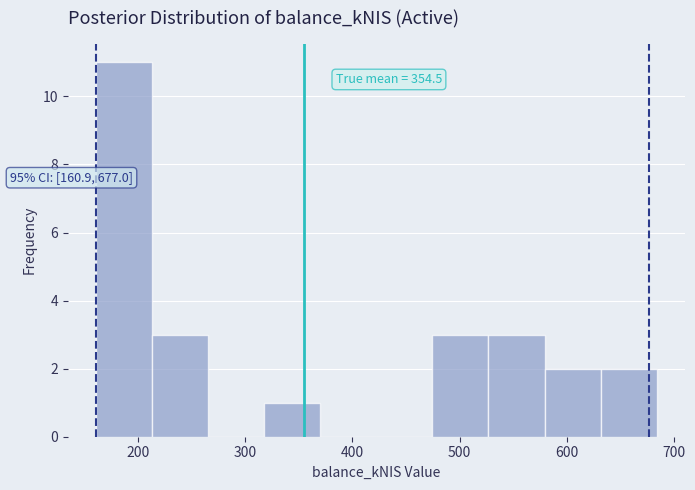

Over which range of the x-axis is the bar tallest?

160 to 210